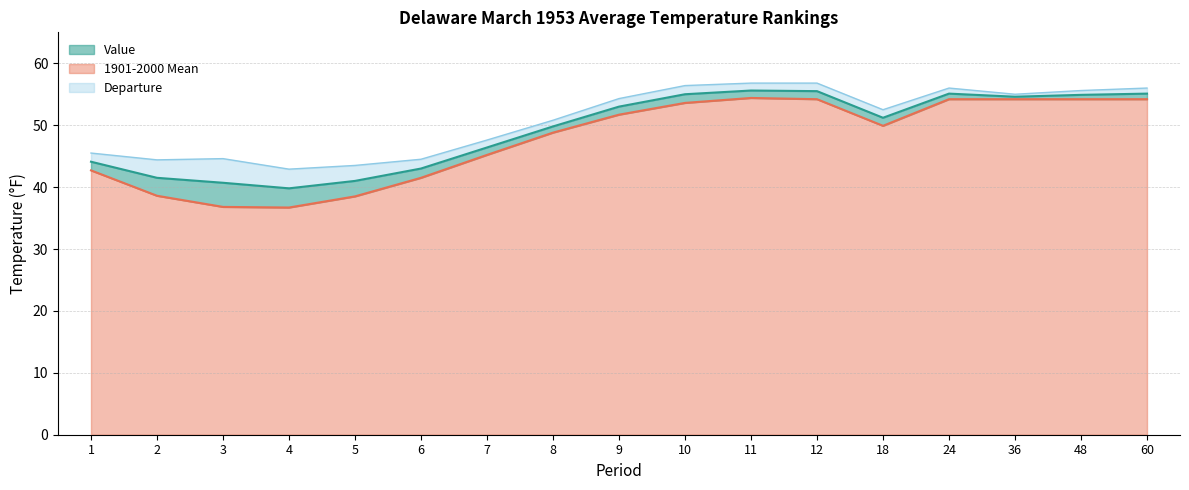

How many lines are shown in the chart?

3